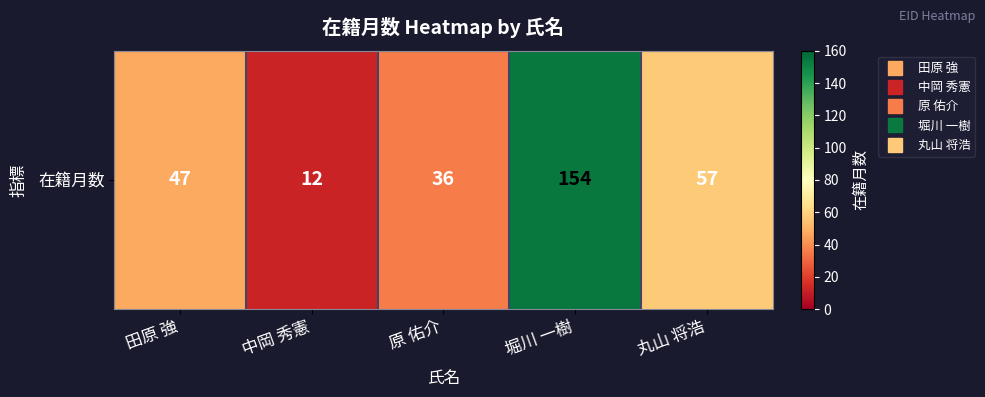

At which label is the value closest to 83?

丸山 将浩